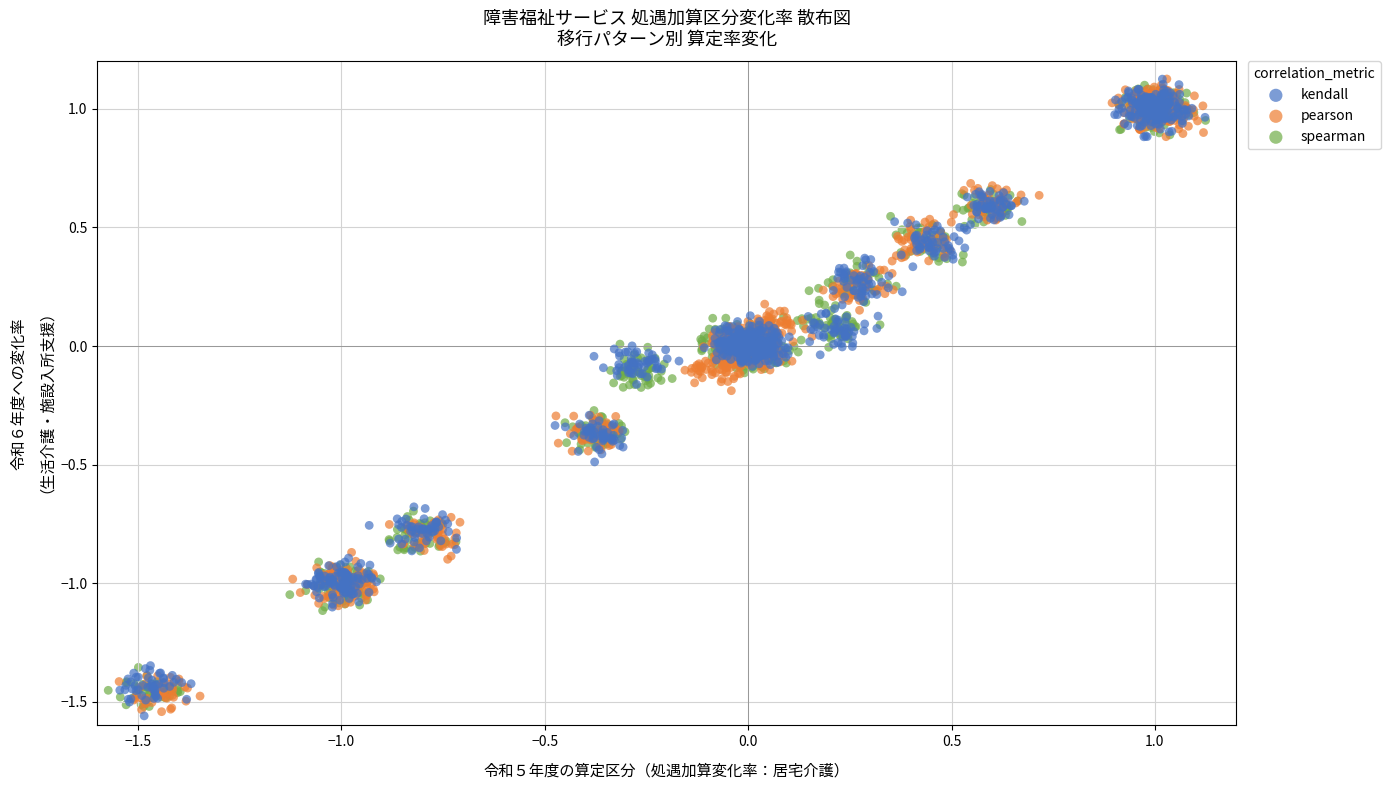

What are all the series names shown in the legend?

kendall, pearson, spearman